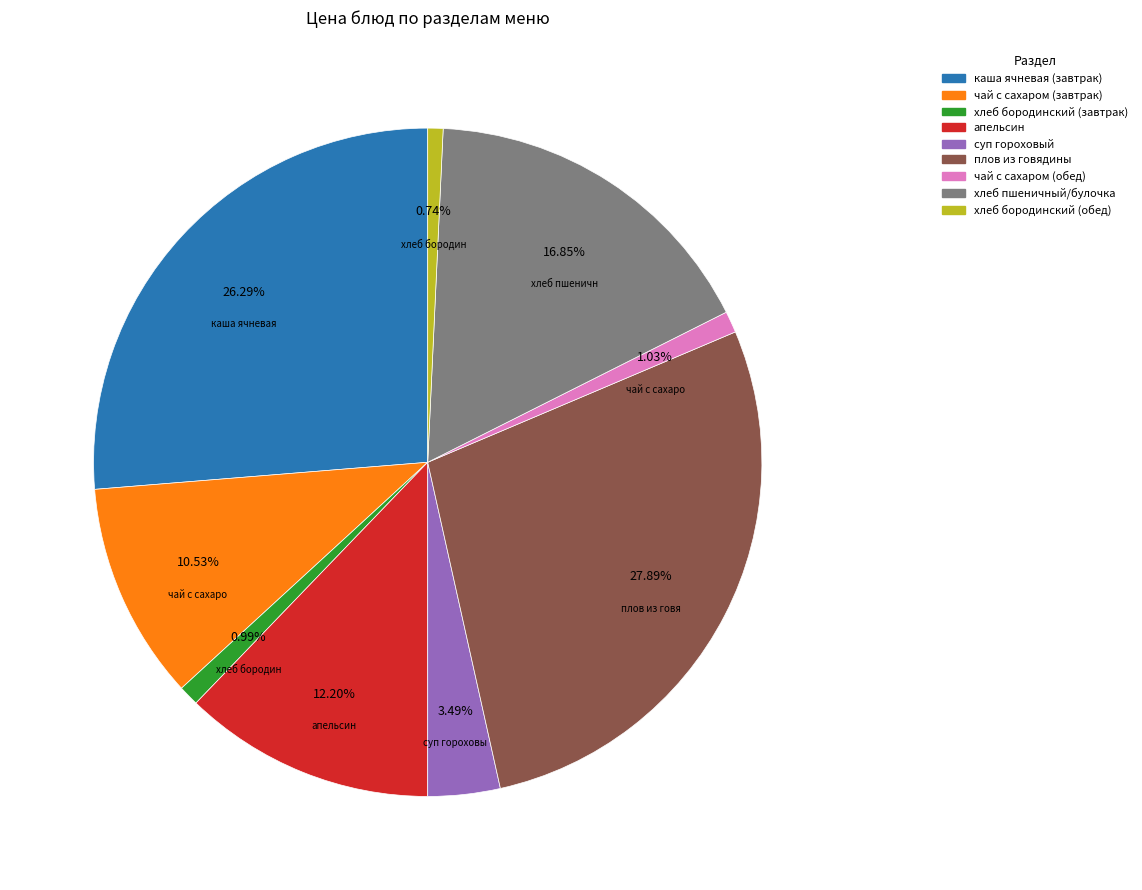

The хлеб бородинский (завтрак) slice represents 7% of the pie. True or false?

False